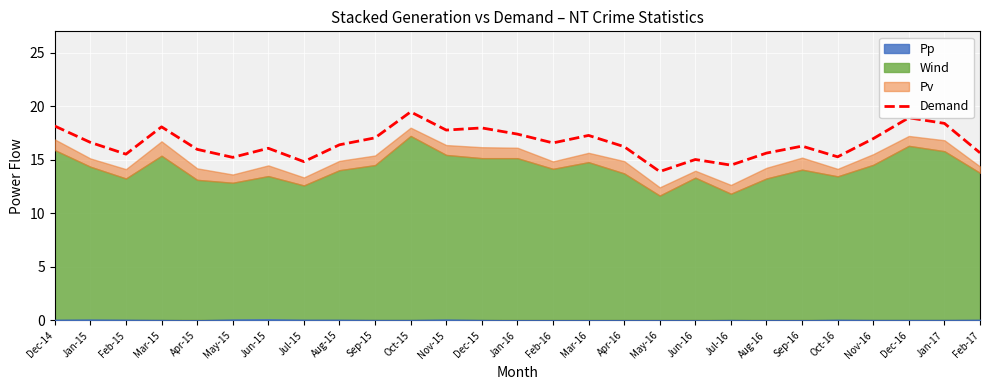

Reading left to right, what are all the values shown in this chart?

Dec-14=18.1	Jan-15=16.6	Feb-15=15.5	Mar-15=18.1	Apr-15=16.0	May-15=15.2	Jun-15=16.1	Jul-15=14.8	Aug-15=16.4	Sep-15=17.1	Oct-15=19.5	Nov-15=17.8	Dec-15=18.0	Jan-16=17.4	Feb-16=16.6	Mar-16=17.3	Apr-16=16.2	May-16=13.9	Jun-16=15.0	Jul-16=14.5	Aug-16=15.6	Sep-16=16.3	Oct-16=15.3	Nov-16=17.0	Dec-16=18.9	Jan-17=18.4	Feb-17=15.7